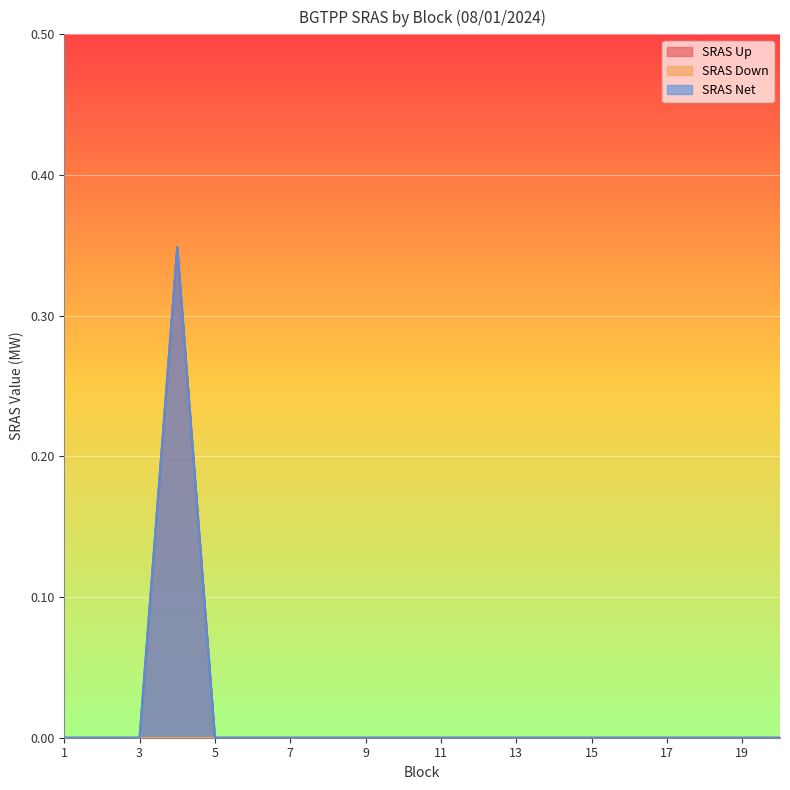

Which series changed the most between 12 and 18?

SRAS Up